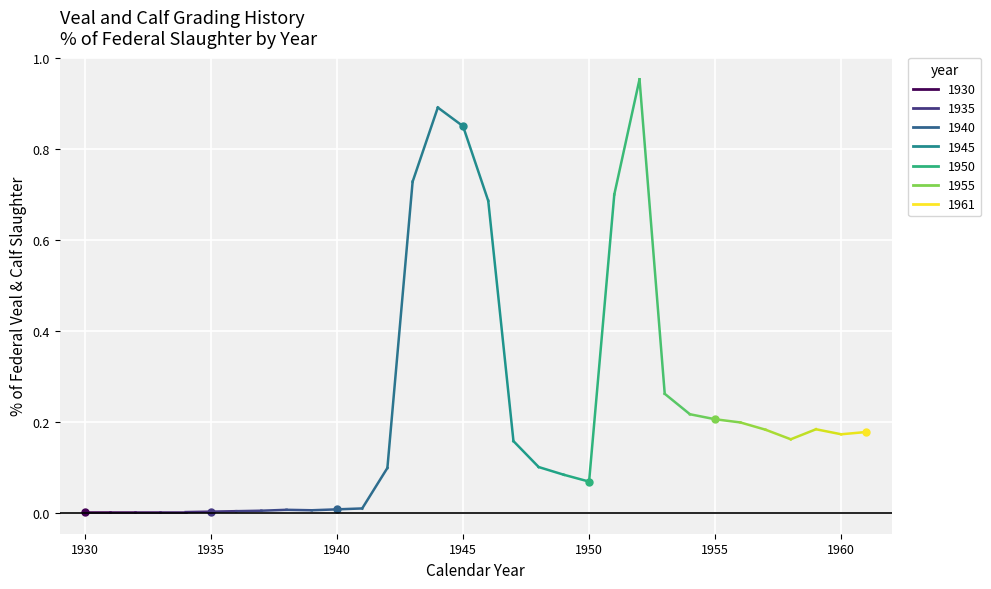

Reading right to left, extract all data points from this chart.

0.2	0.2	0.2	0.2	0.2	0.2	0.2	0.2	0.3	1.0	0.7	0.1	0.1	0.1	0.2	0.7	0.8	0.9	0.7	0.1	0.0	0.0	0.0	0.0	0.0	0.0	0.0	0.0	0.0	0.0	0.0	0.0